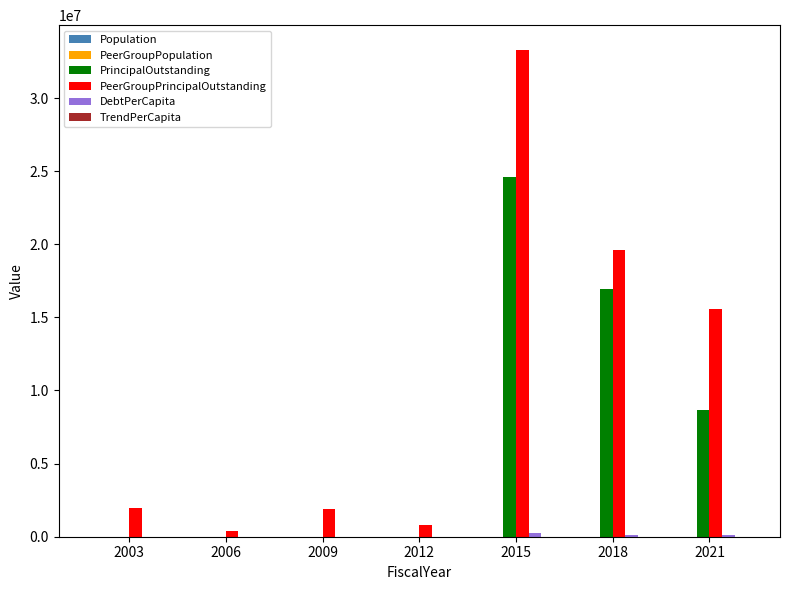

The value of PrincipalOutstanding at 2012 is -16786957.4. True or false?

False